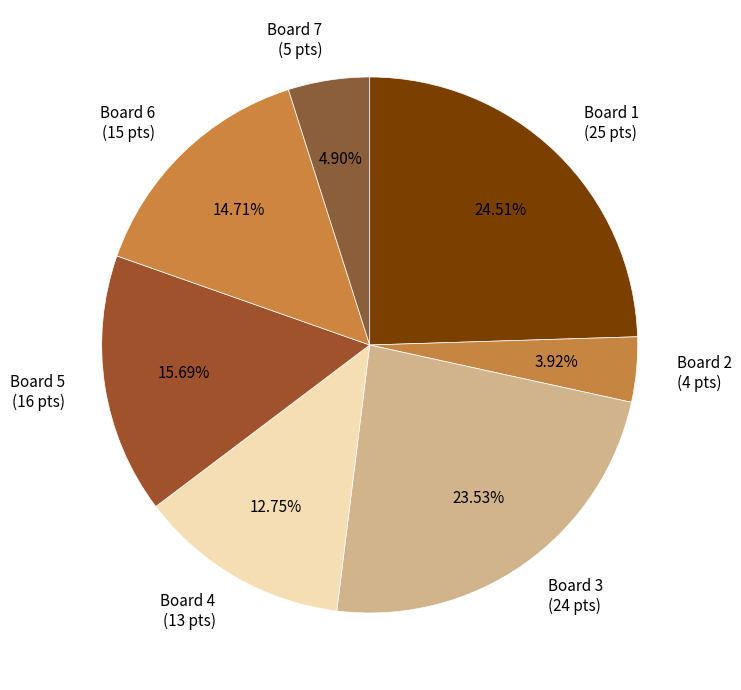

To the nearest percent, what percentage of the pie is Board 1?

25%